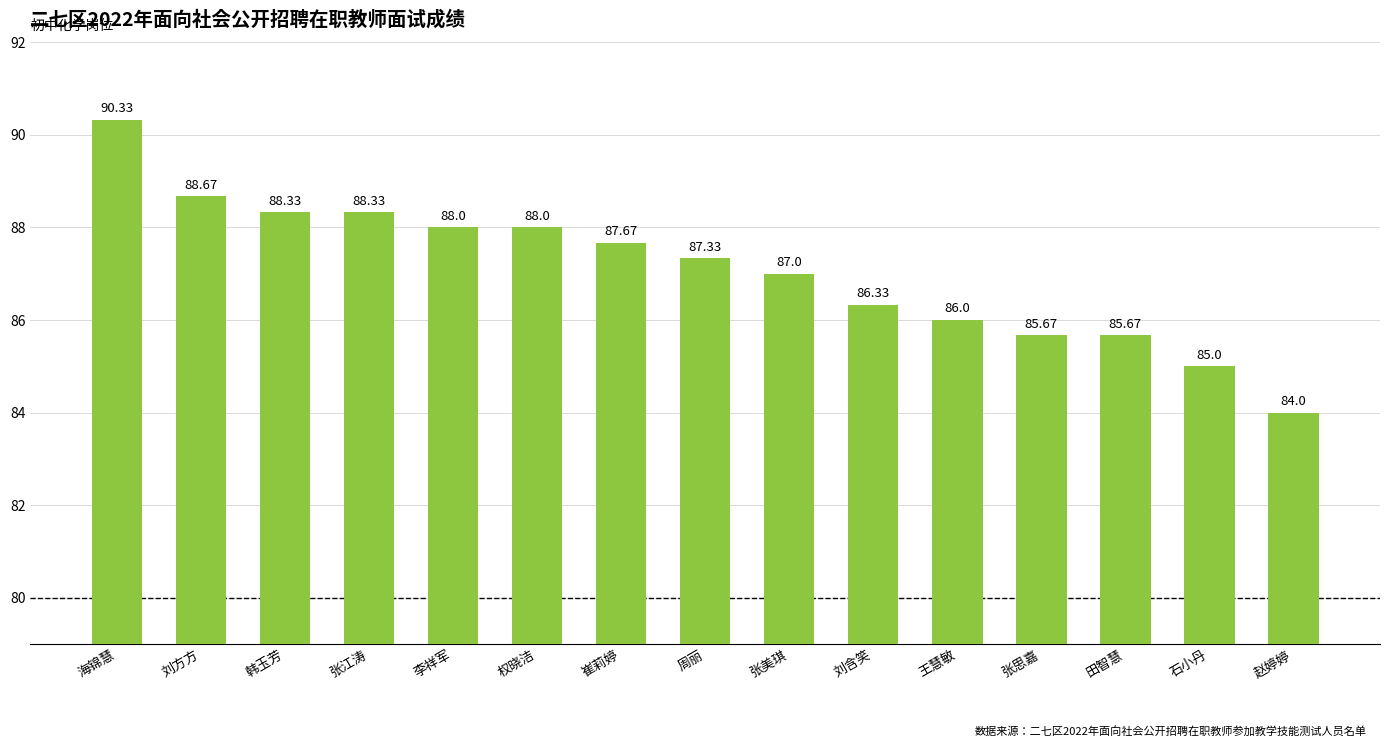

Where is the data nearest to the value 87?

张美琪